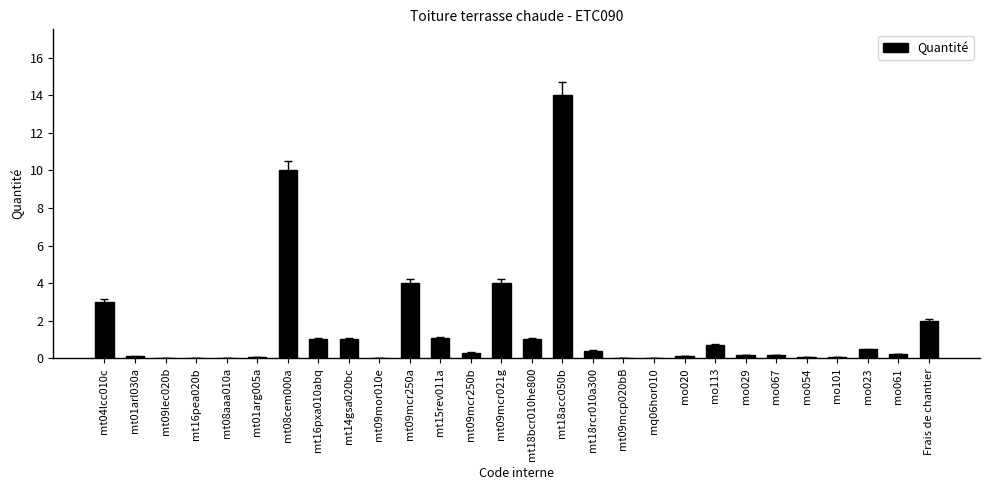

What is the sum of all values?

44.3